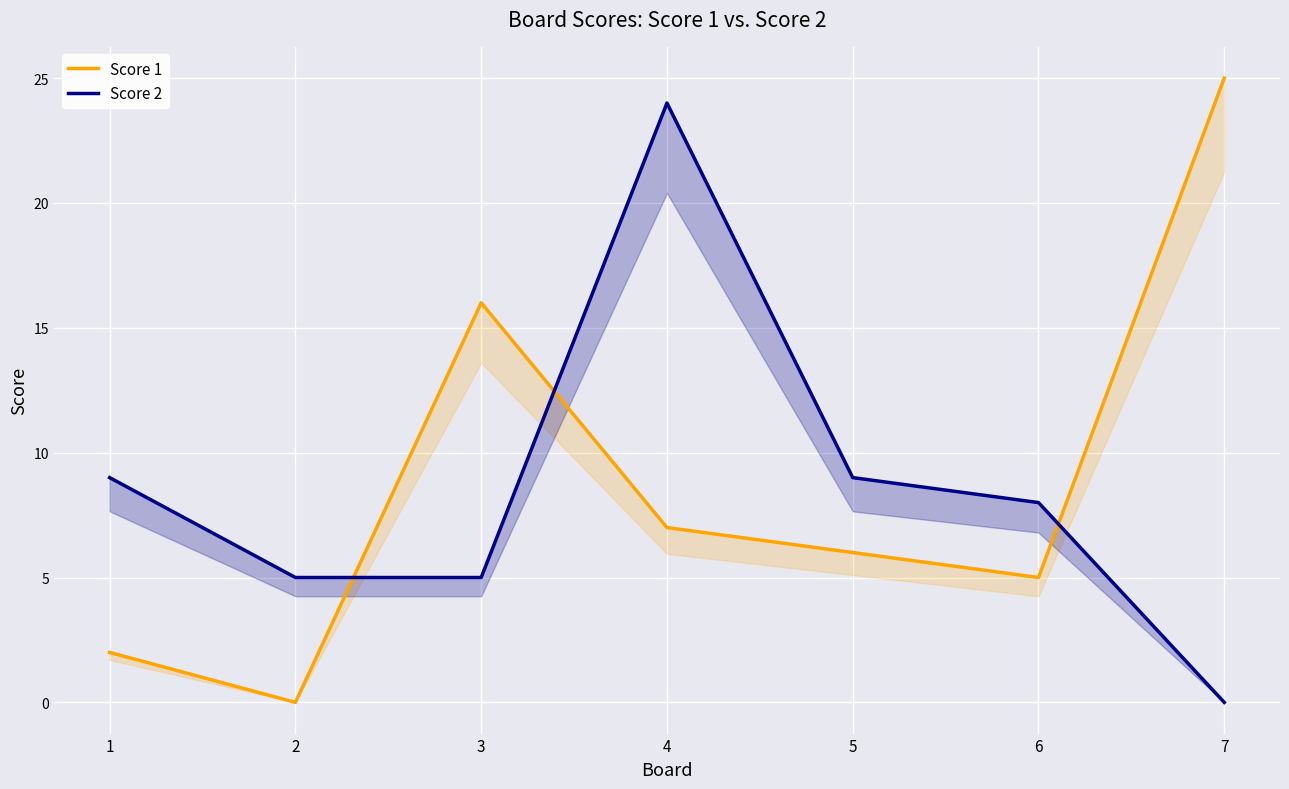

List the labels in order of Score 1 value, smallest first.

2, 1, 6, 5, 4, 3, 7